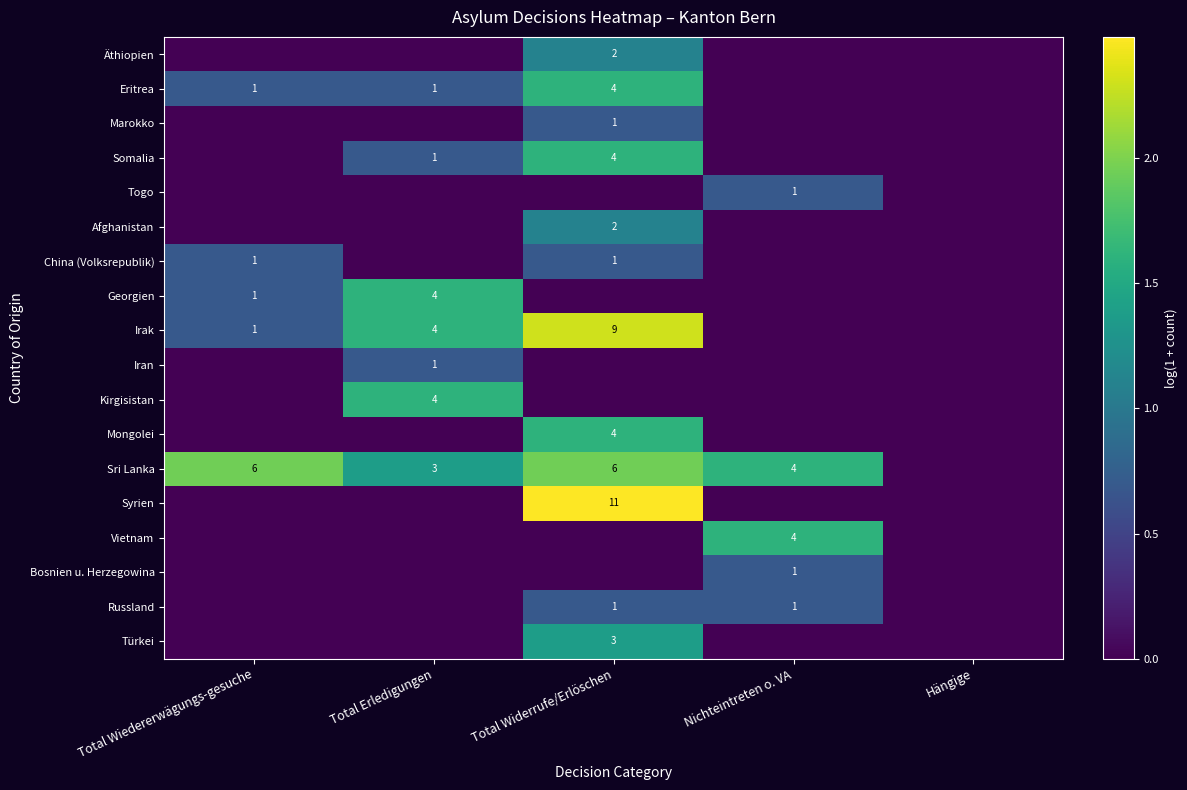

Which category has the highest value across all series?

Total Widerrufe/Erlöschen